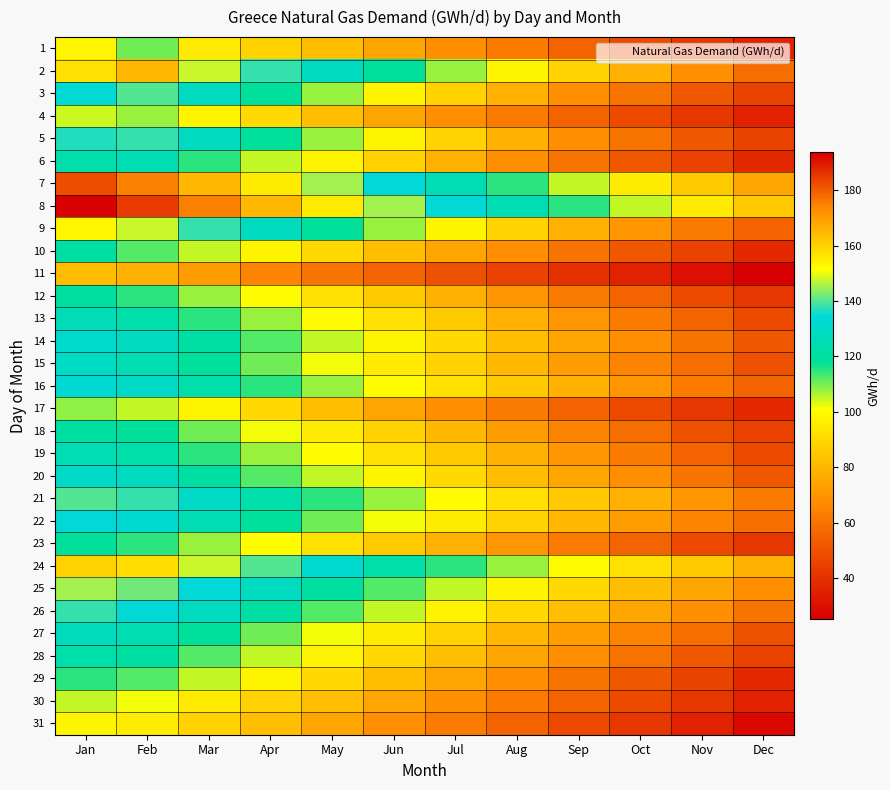

The 10 series shows 52.5 at Jul. True or false?

False